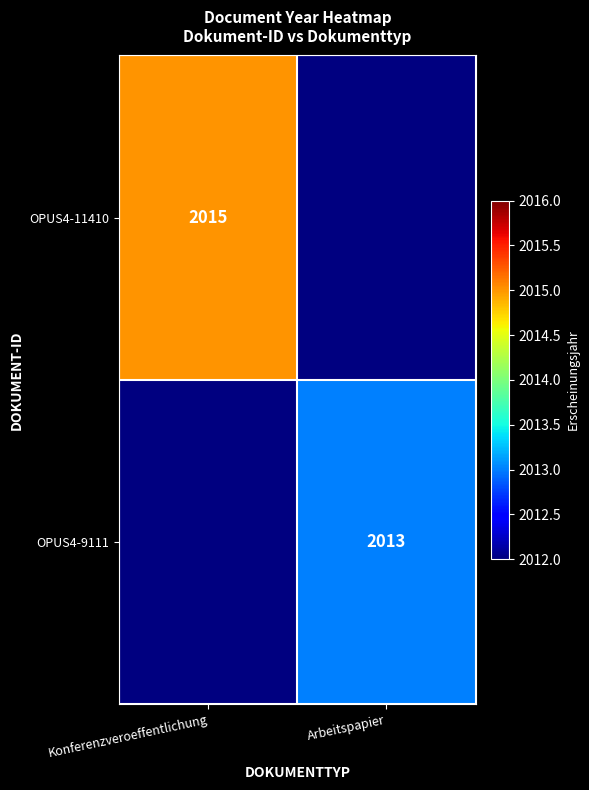

Is it true that OPUS4-9111 equals 2013 at Arbeitspapier?

True